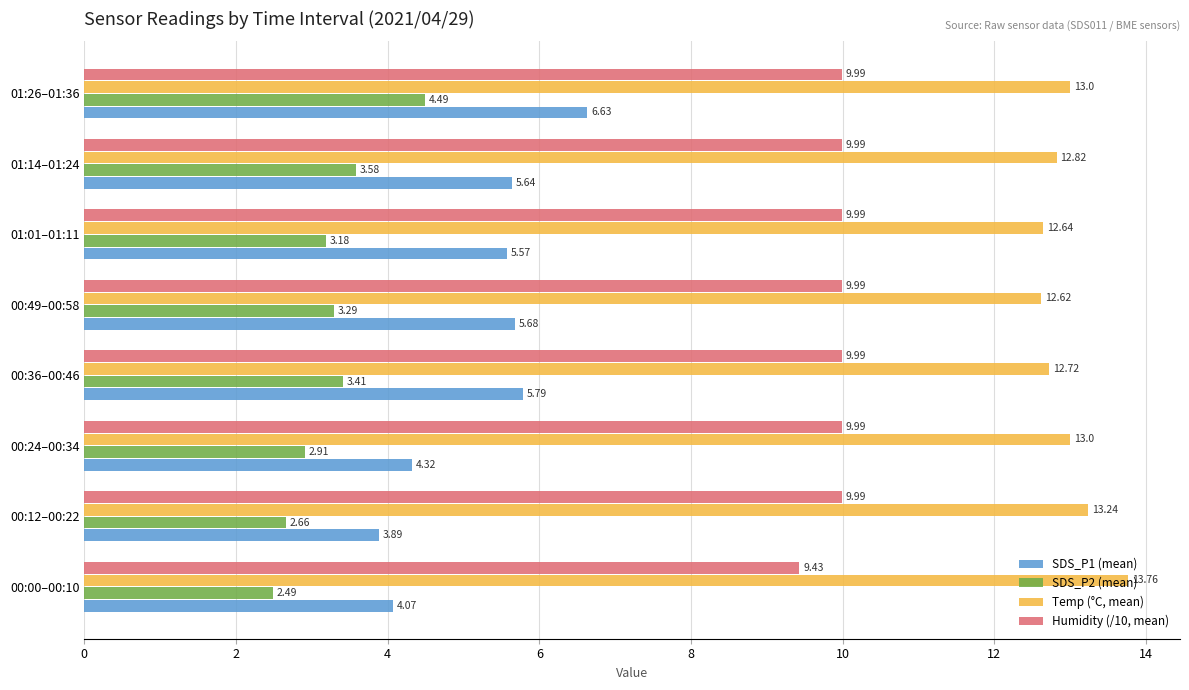

What is the difference between the second highest and minimum values in the Humidity (/10, mean) series?

0.6